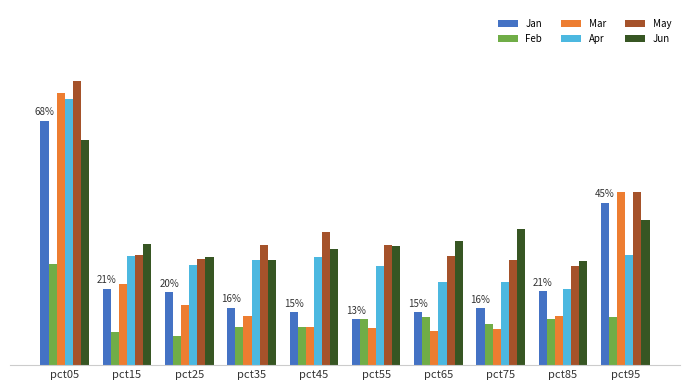

Is the value of May at pct35 greater than the value of Jun at pct35?

Yes